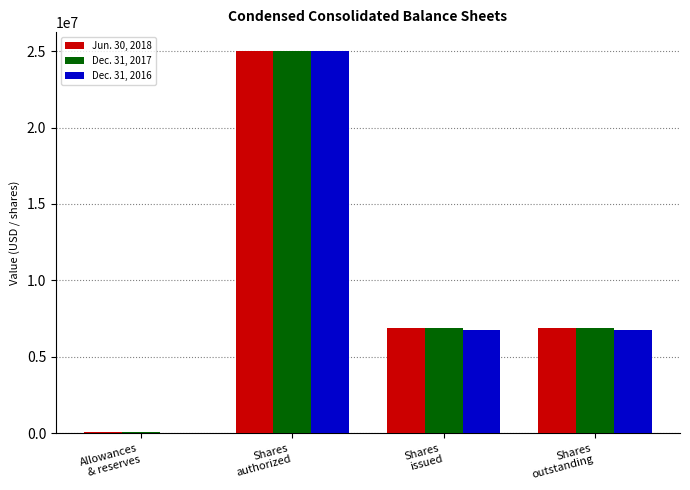

What is the maximum value shown in the chart?

25000000